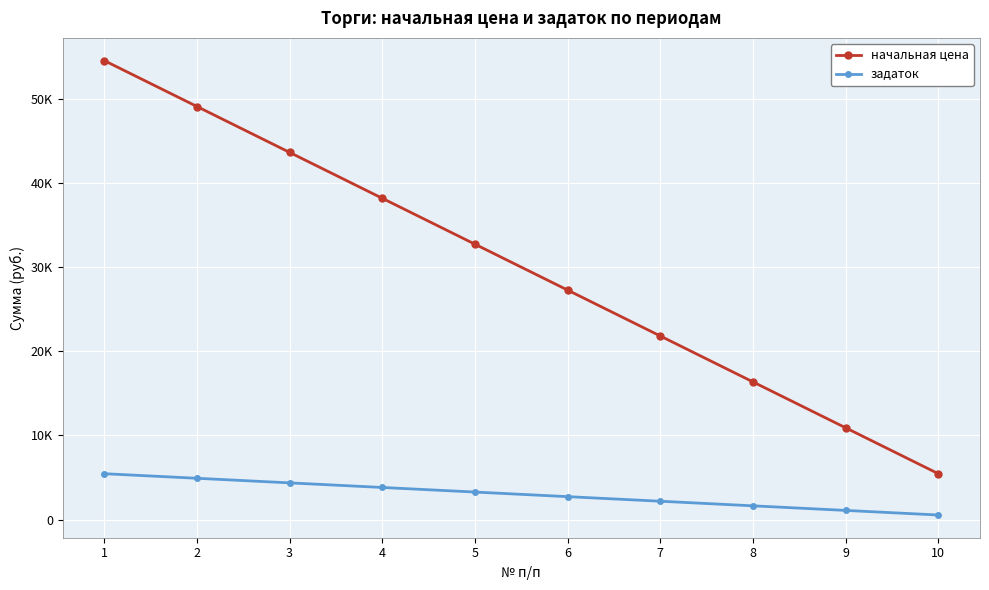

Rank the series by their average value, from lowest to highest.

задаток, начальная цена